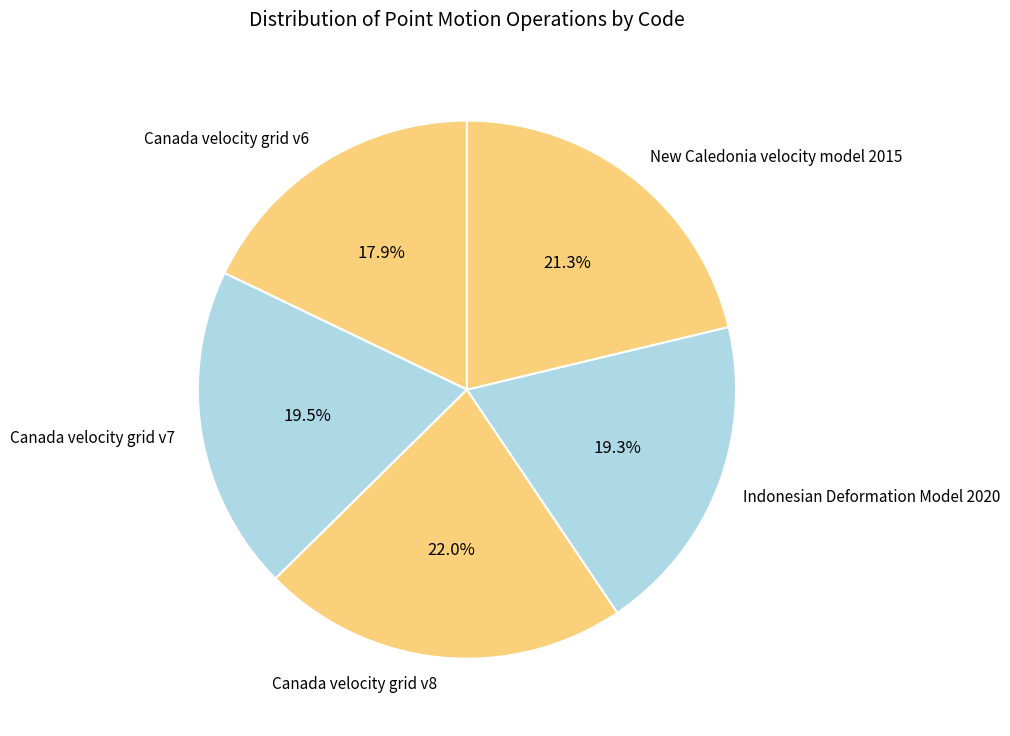

The Canada velocity grid v6 slice represents 18% of the pie. True or false?

True